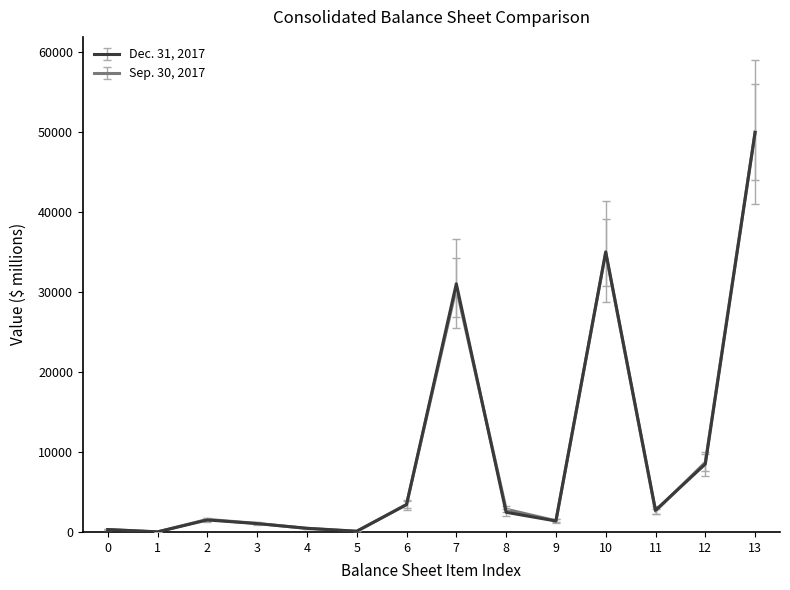

Which series has the widest spread of values?

Sep. 30, 2017